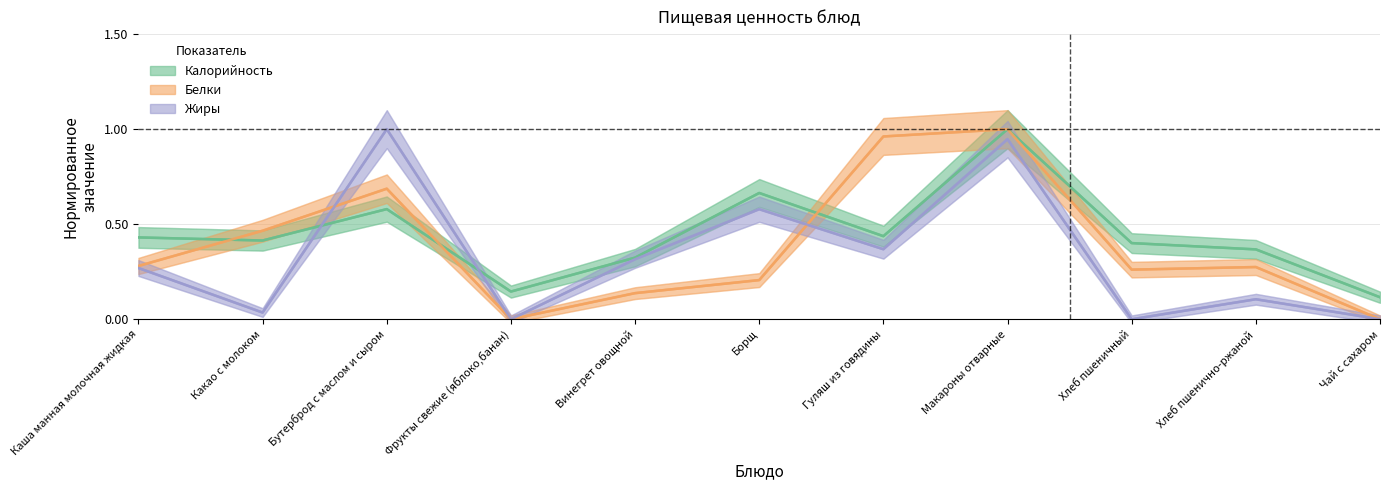

What is the difference between the Белки values at Хлеб пшеничный and Гуляш из говядины?

0.7